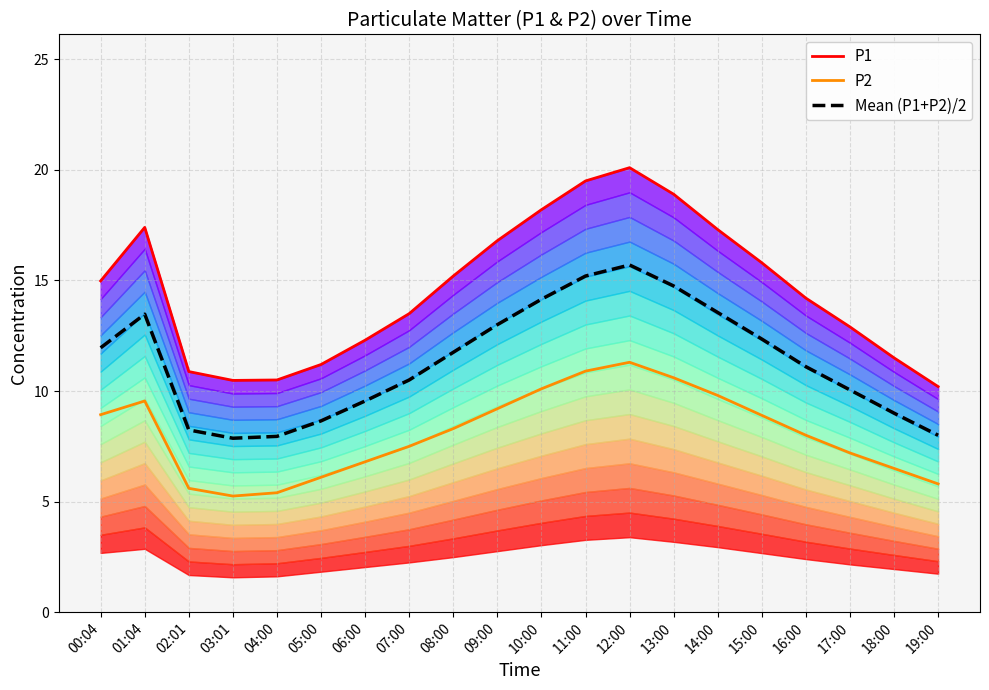

Between 11:00 and 14:00, which is larger?

11:00